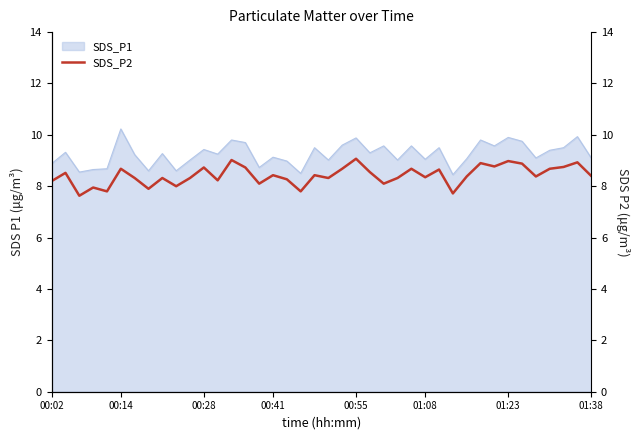

Does the chart display data point markers on the line(s)?

No